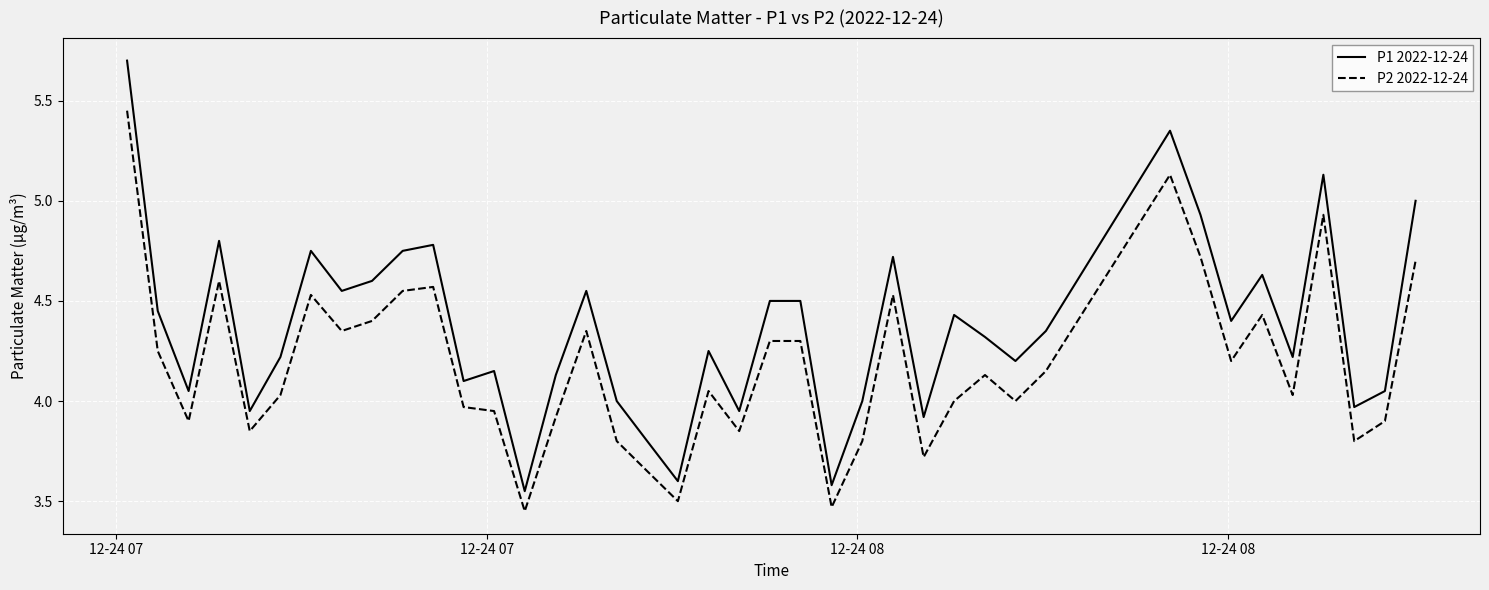

List the series in order of their peak value, highest first.

P1 2022-12-24, P2 2022-12-24